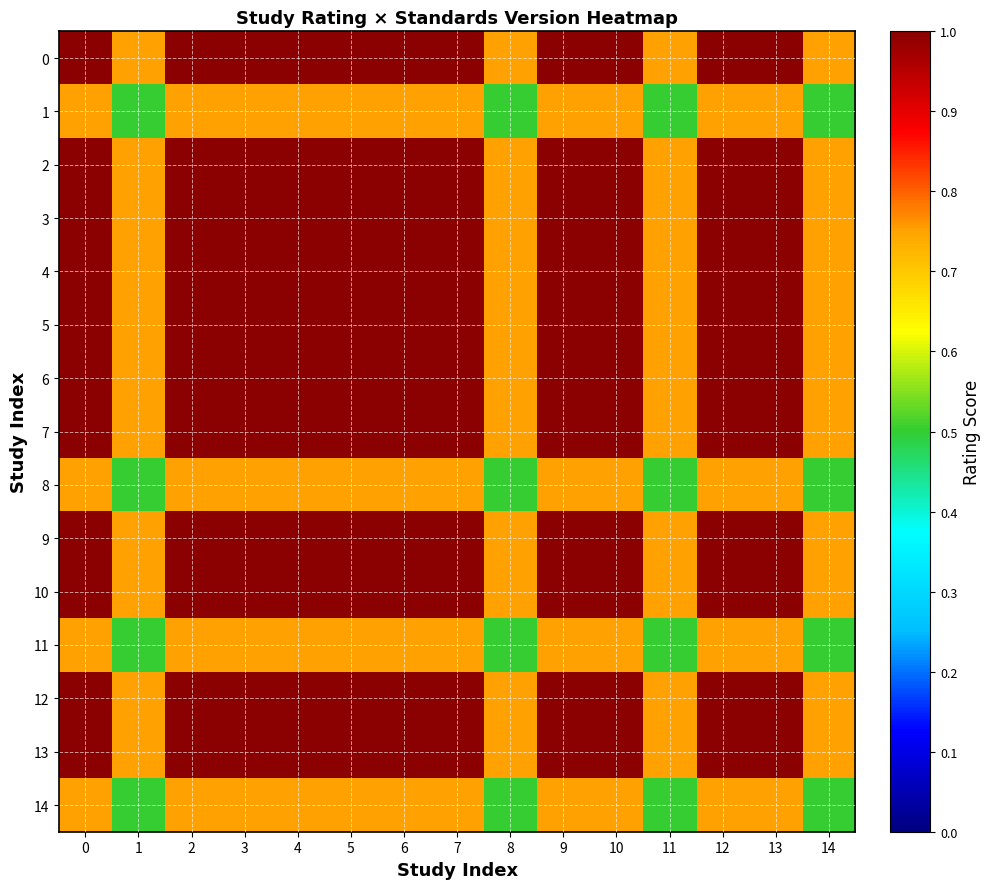

Which has a higher value, 8 or 14?

8